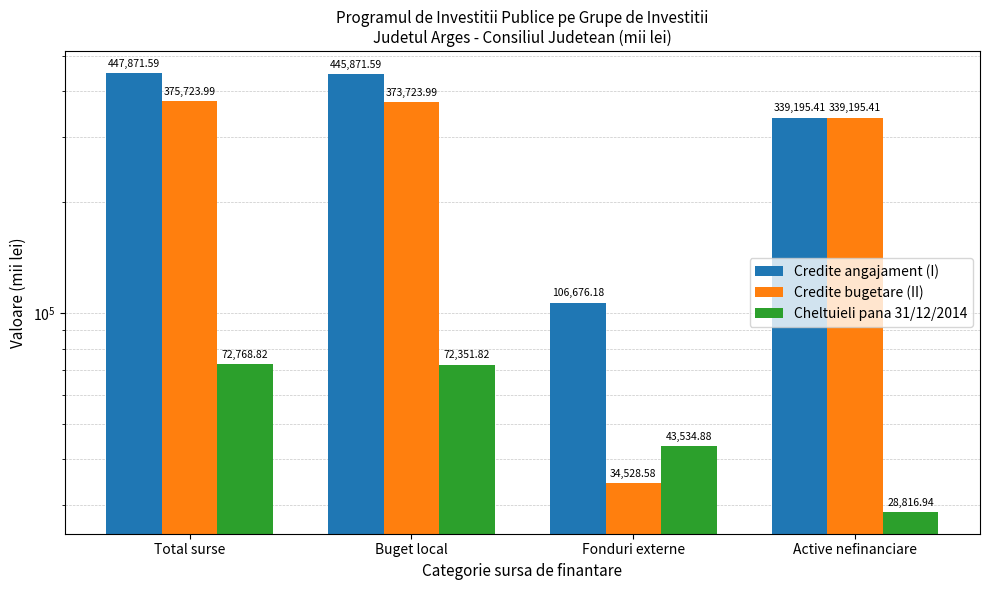

What is the sum of the Credite bugetare (II) values at Fonduri externe and Buget local?

408252.6